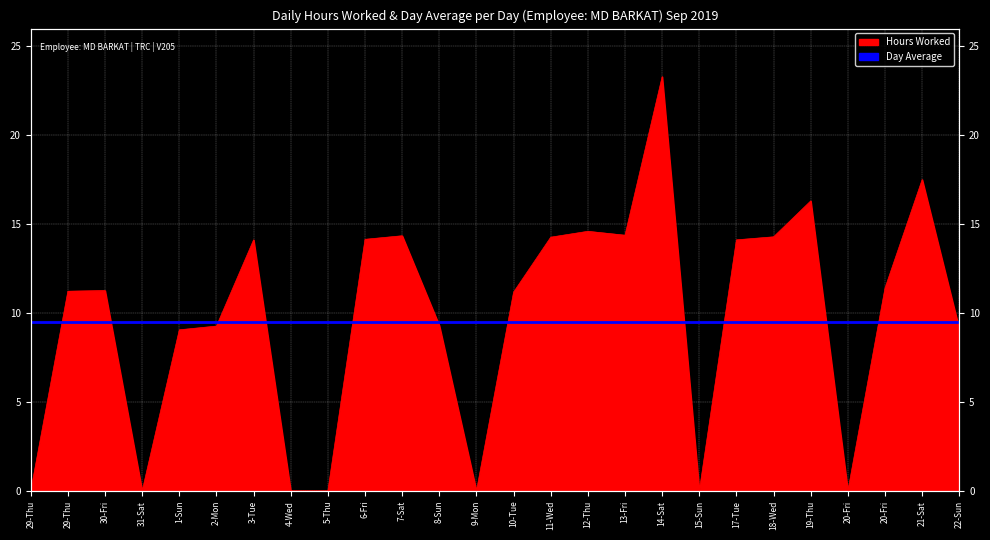

Rank the categories by value from lowest to highest.

29-Thu, 31-Sat, 4-Wed, 5-Thu, 9-Mon, 15-Sun, 20-Fri, 1-Sun, 22-Sun, 2-Mon, 8-Sun, 10-Tue, 29-Thu, 30-Fri, 20-Fri, 3-Tue, 17-Tue, 6-Fri, 11-Wed, 18-Wed, 7-Sat, 13-Fri, 12-Thu, 19-Thu, 21-Sat, 14-Sat